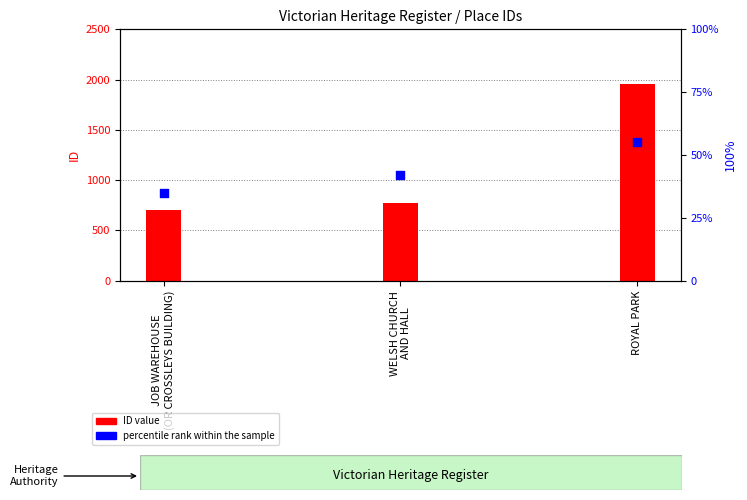

What is the total value across all series at WELSH CHURCH
AND HALL?

812